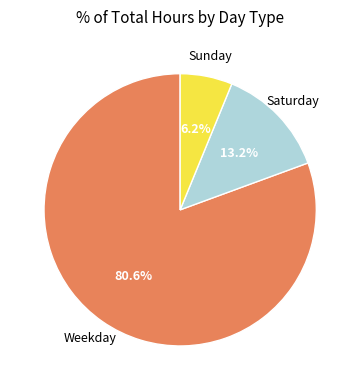

Is there any slice that represents more than half of the pie?

Yes